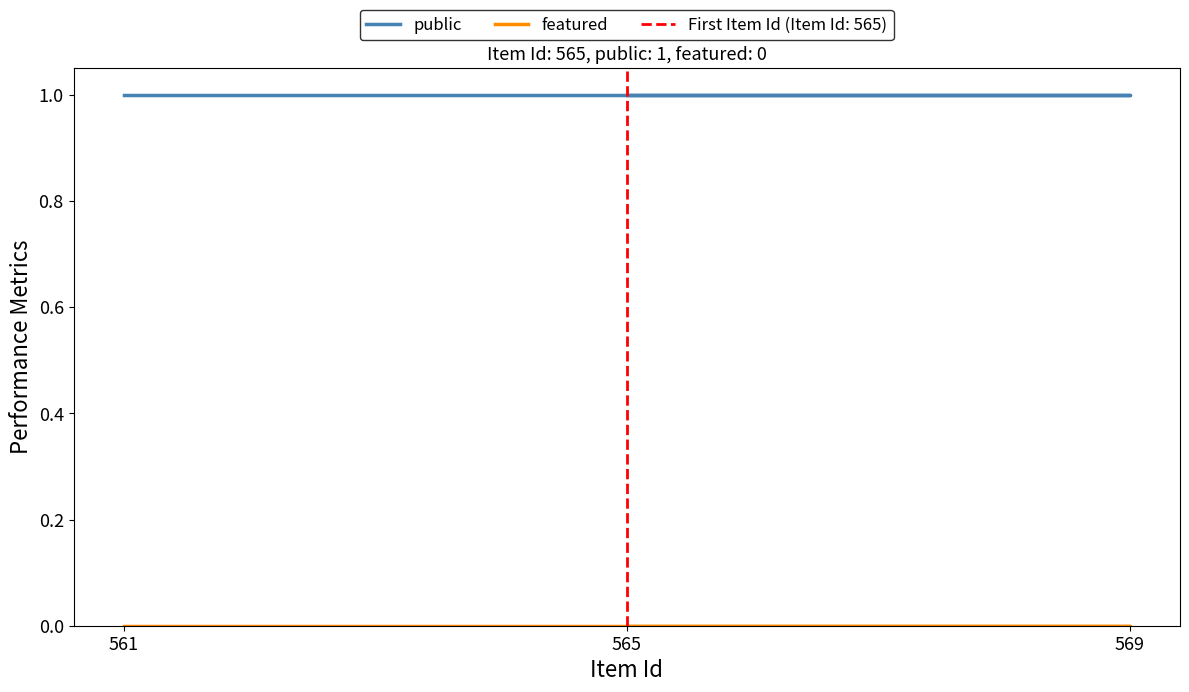

Which series has the largest range (max minus min)?

public